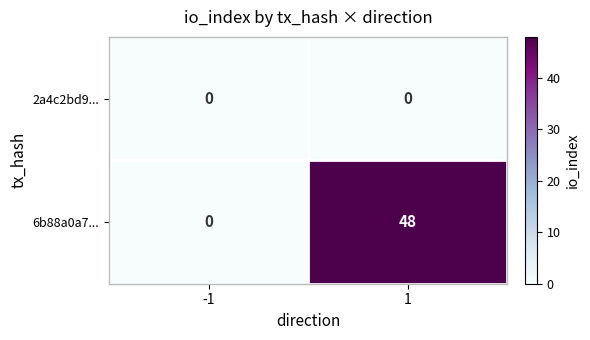

Rank the series at 1 from lowest to highest value.

2a4c2bd9..., 6b88a0a7...